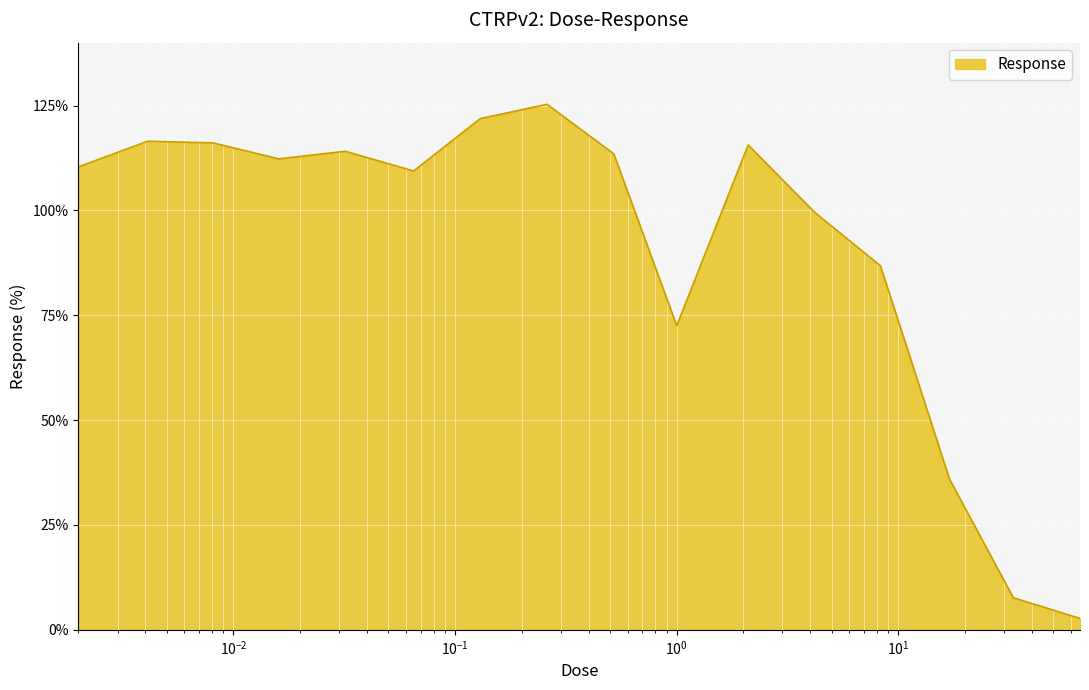

What is the difference between the maximum and minimum values?

122.6